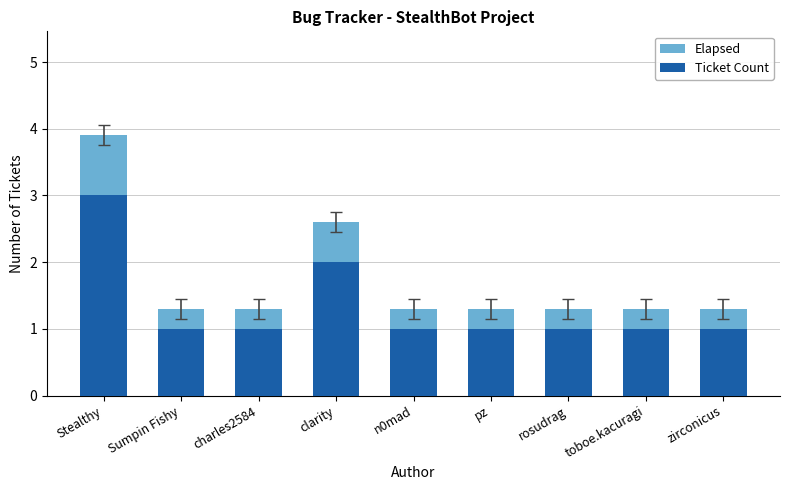

At how many categories does at least one series exceed 2?

2